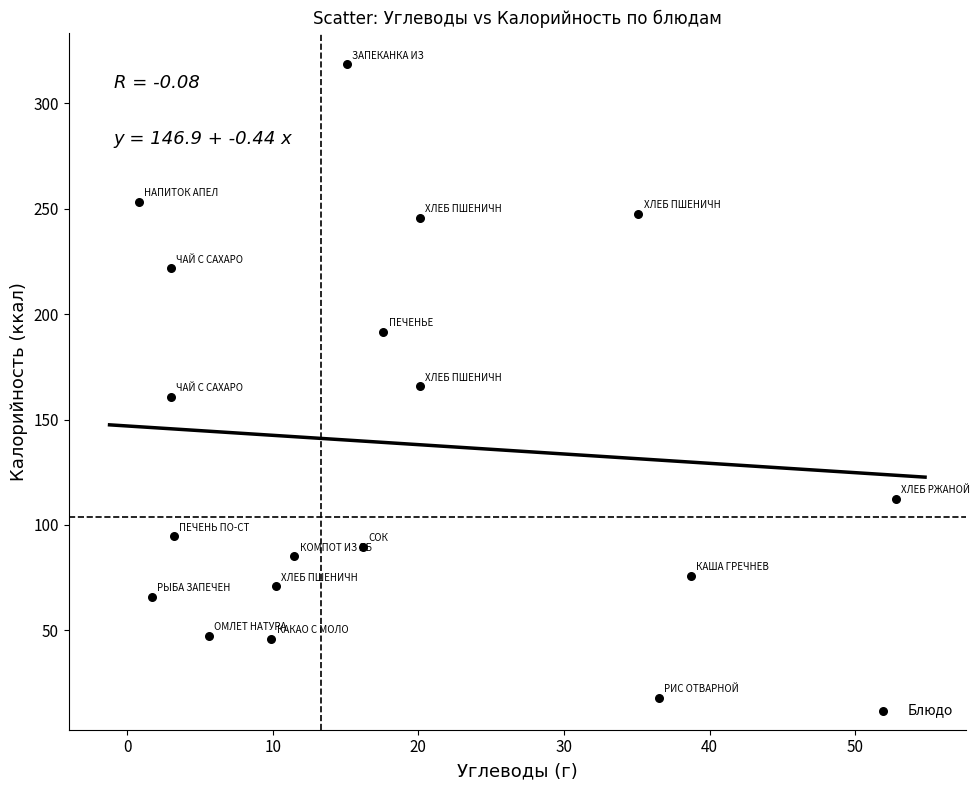

What is the range of Y values (max minus min)?

300.6